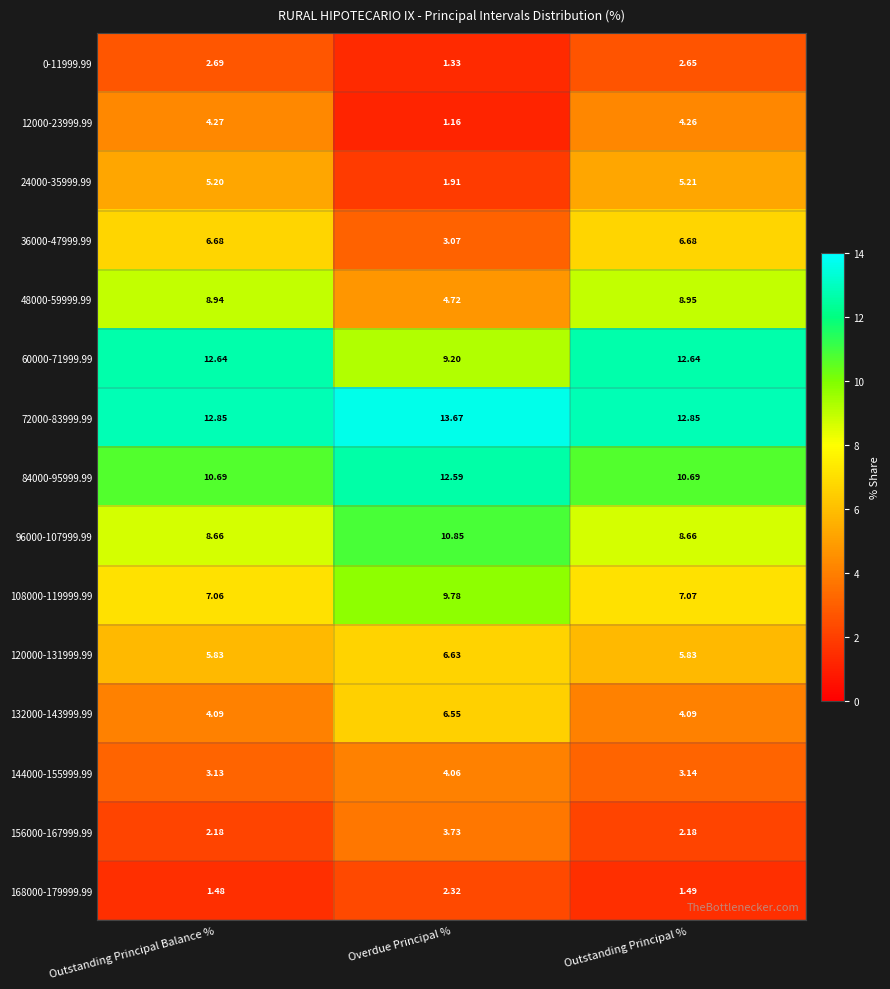

Rank the series by their maximum value, from highest to lowest.

72000-83999.99, 60000-71999.99, 84000-95999.99, 96000-107999.99, 108000-119999.99, 48000-59999.99, 36000-47999.99, 120000-131999.99, 132000-143999.99, 24000-35999.99, 12000-23999.99, 144000-155999.99, 156000-167999.99, 0-11999.99, 168000-179999.99